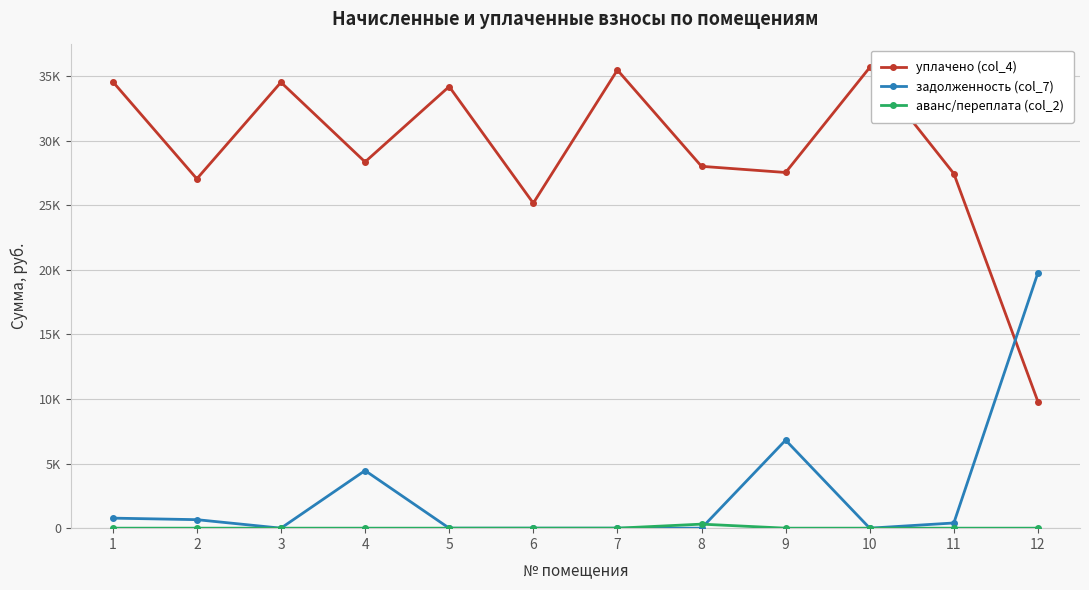

Which series has the largest total across all categories?

уплачено (col_4)